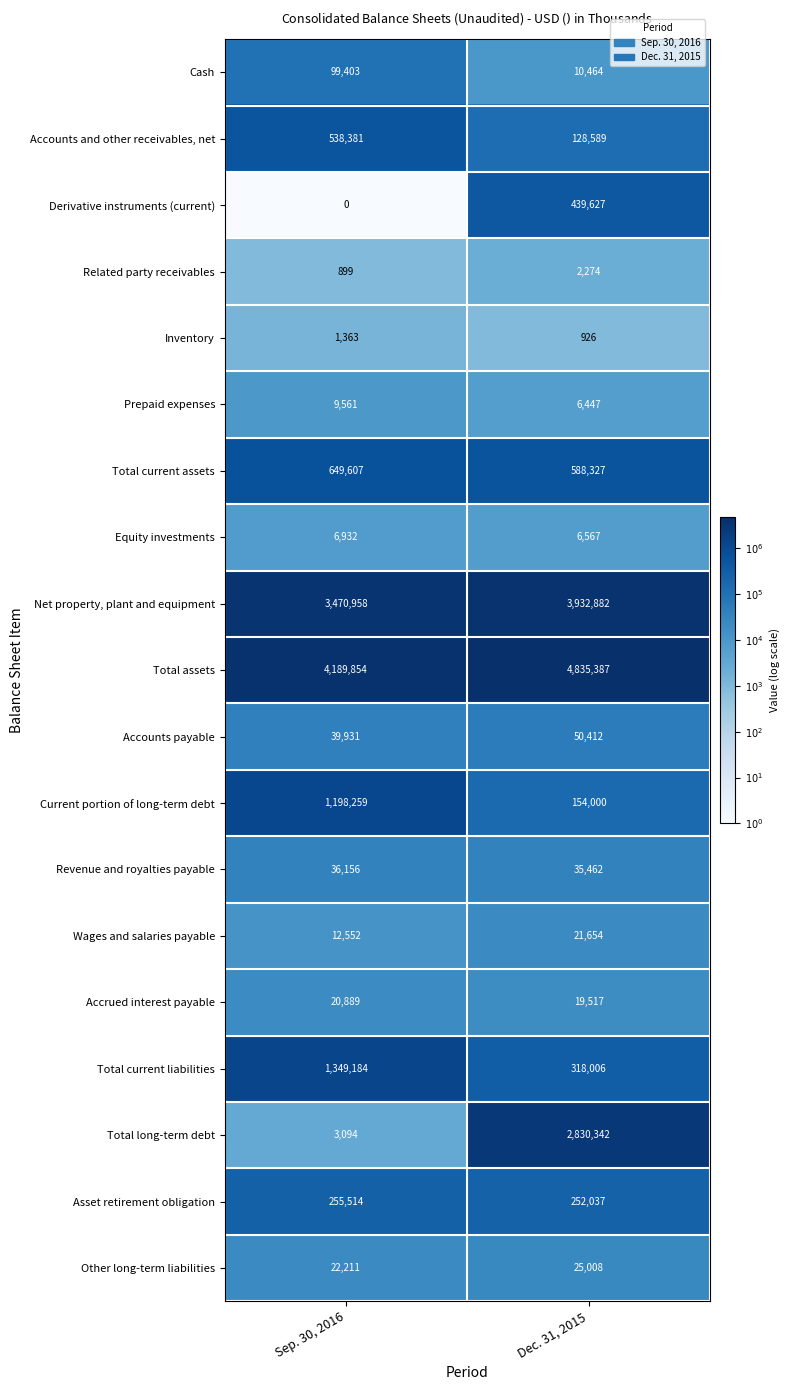

Which category has the lowest value across all series?

Sep. 30, 2016